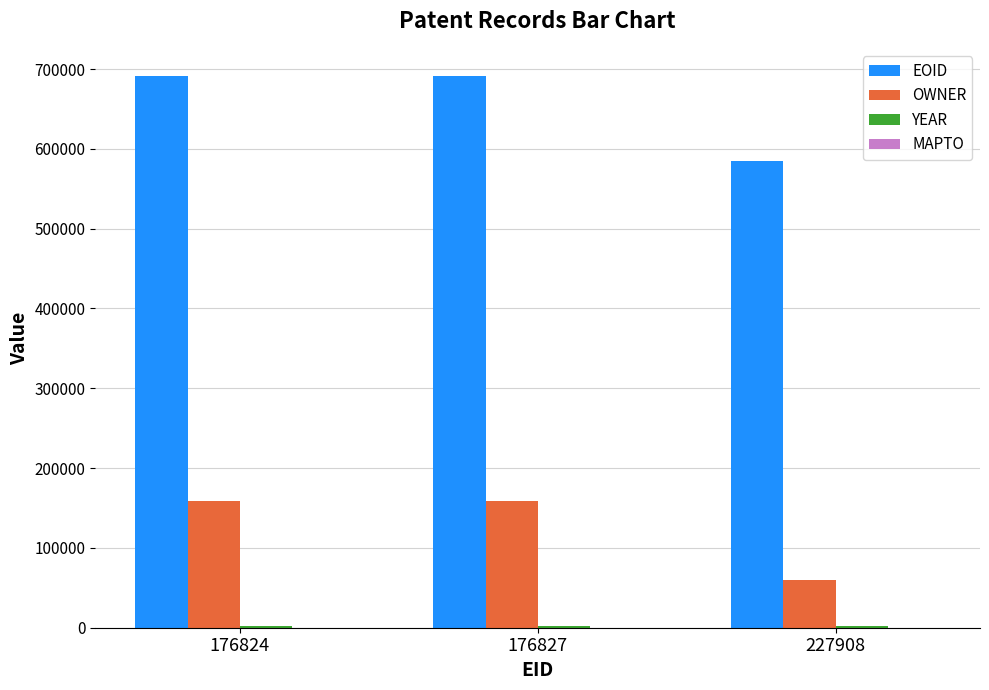

Are the bars grouped side by side (vs. stacked)?

Yes